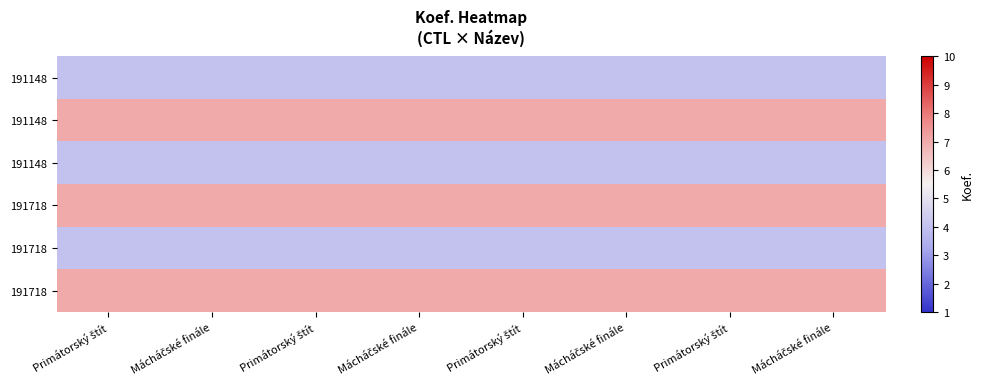

At which category is the sum across all series the highest?

Primátorský štít